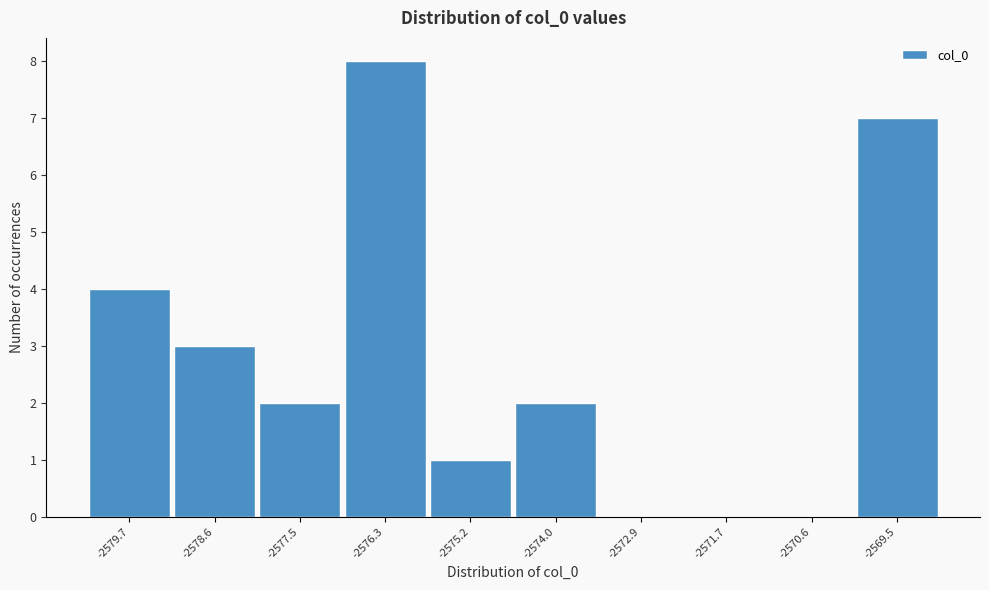

Reading right to left, transcribe all the data shown in this chart.

-2569.5=7	-2570.6=0	-2571.7=0	-2572.9=0	-2574.0=2	-2575.2=1	-2576.3=8	-2577.5=2	-2578.6=3	-2579.7=4